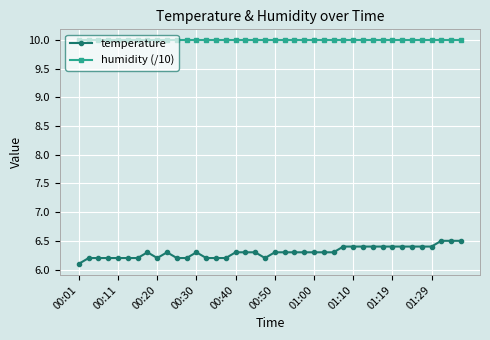

What is the maximum value shown in the chart?

10.0